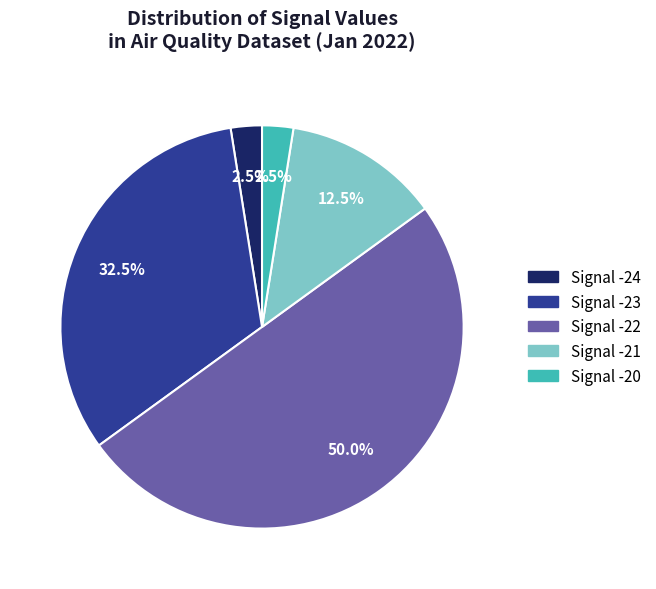

What is the largest slice in the pie chart?

Signal -22